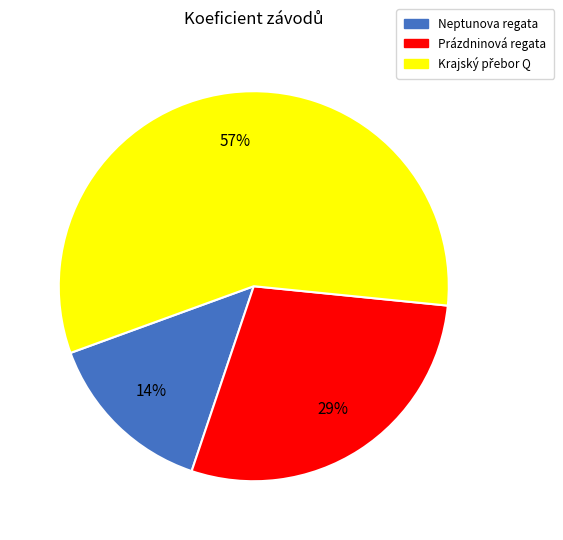

Is there any slice that represents more than half of the pie?

Yes